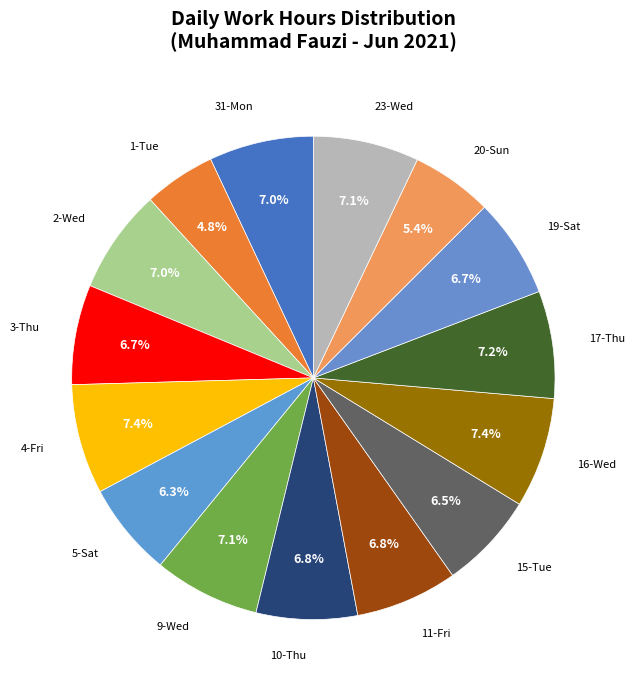

To the nearest percent, what is the difference between the largest and smallest slice percentages?

3%